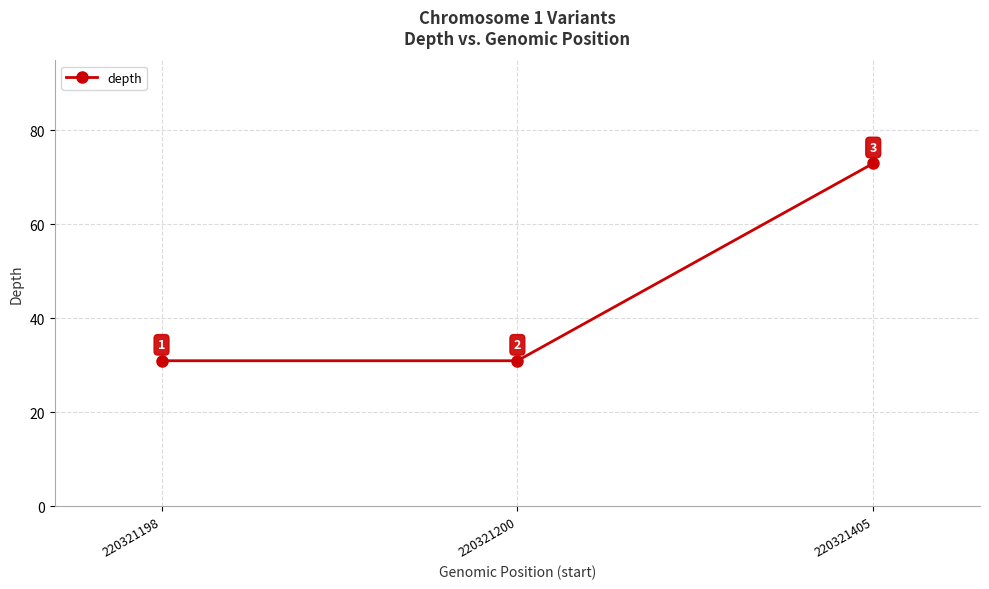

What is the value of the 2nd point from the left?

31